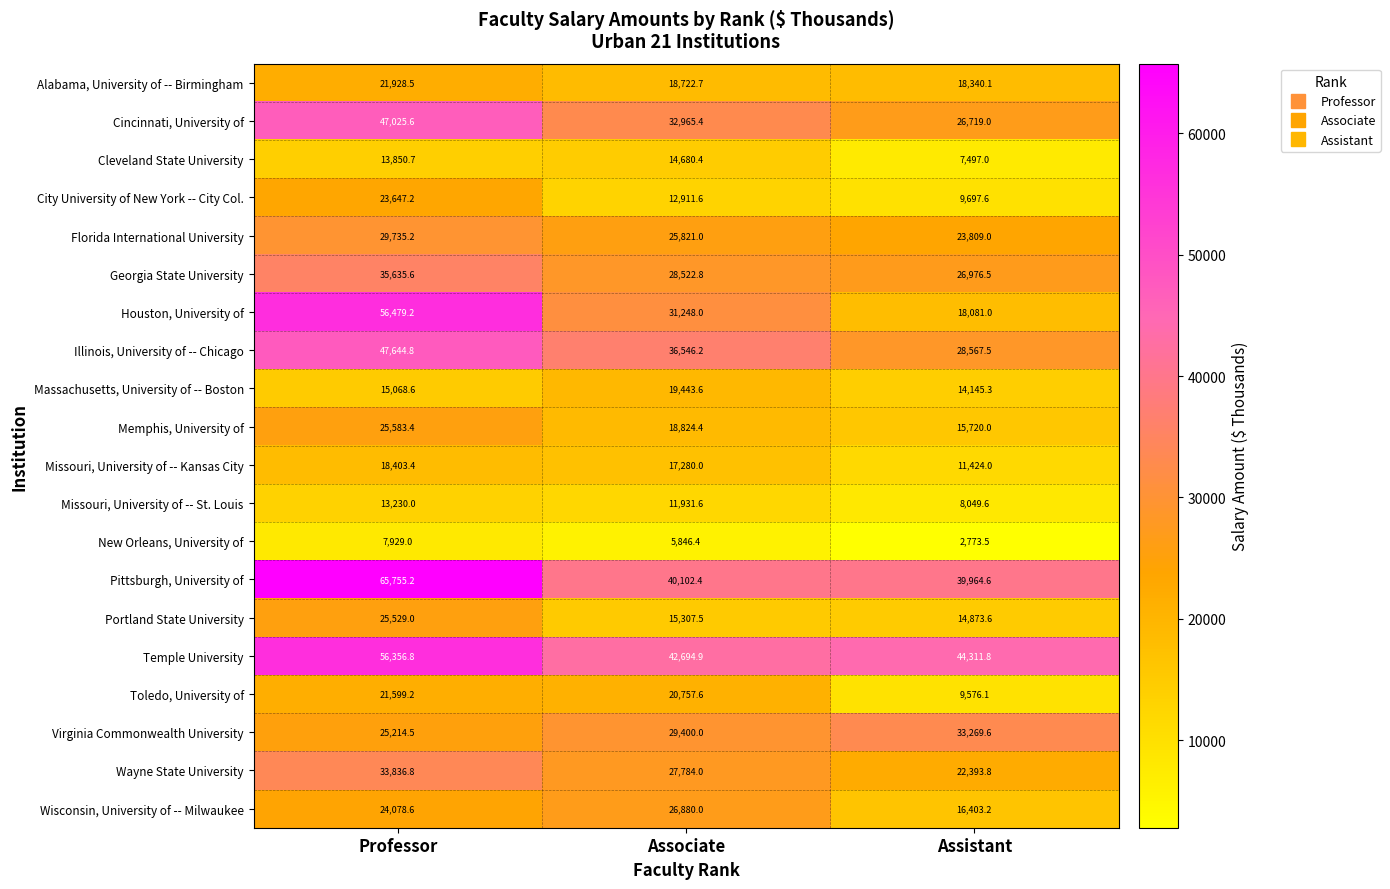

What is the average value of the Georgia State University series?

30378.3